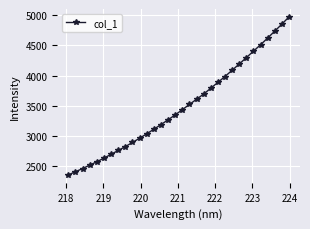

How many values are below 3435?

16